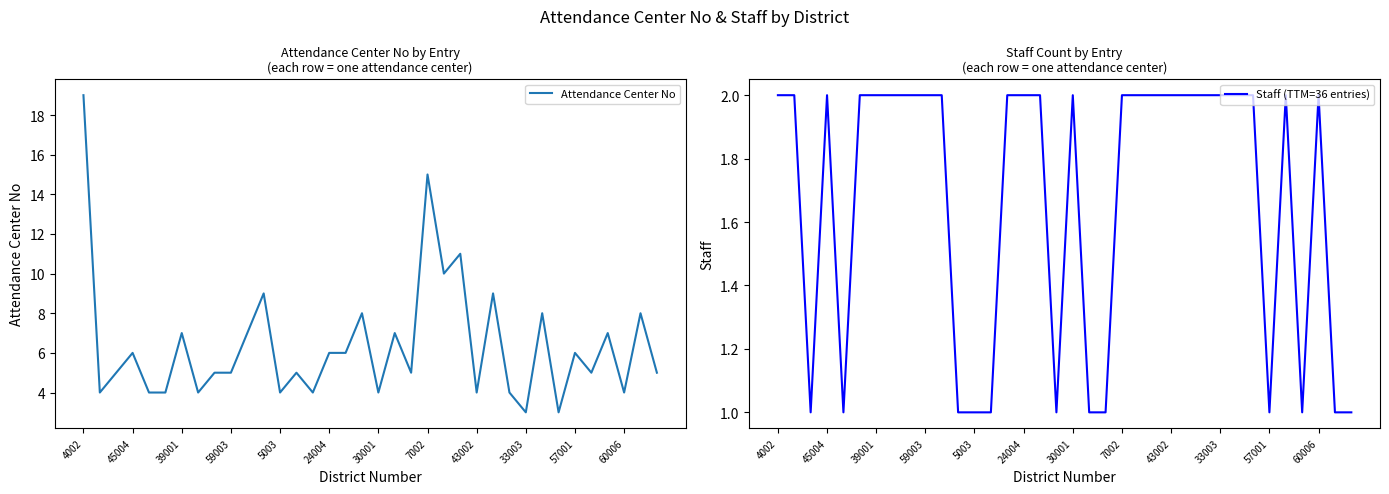

Is it true that Staff (TTM=36 entries) equals 2 at 16?

True